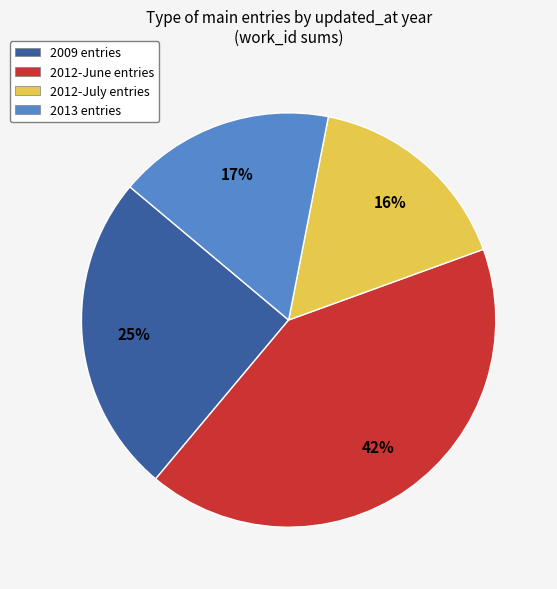

Does any single category account for the majority?

No